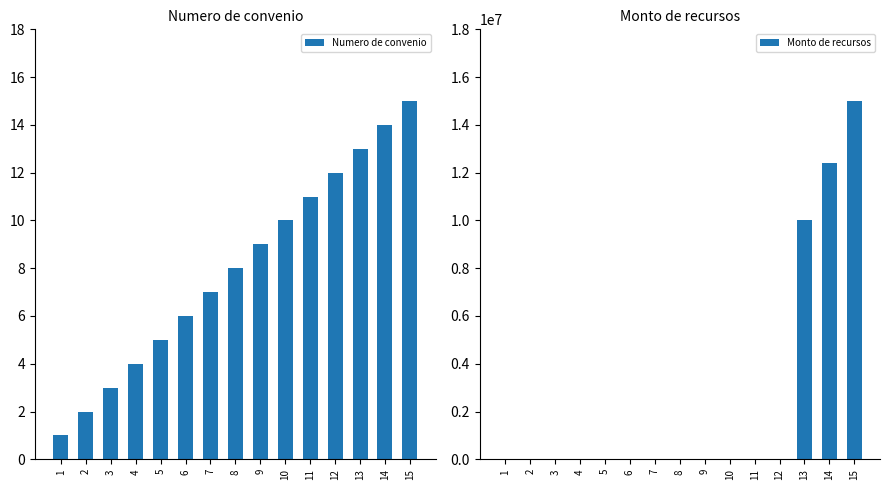

Is it true that Numero de convenio equals 1 at 1?

True